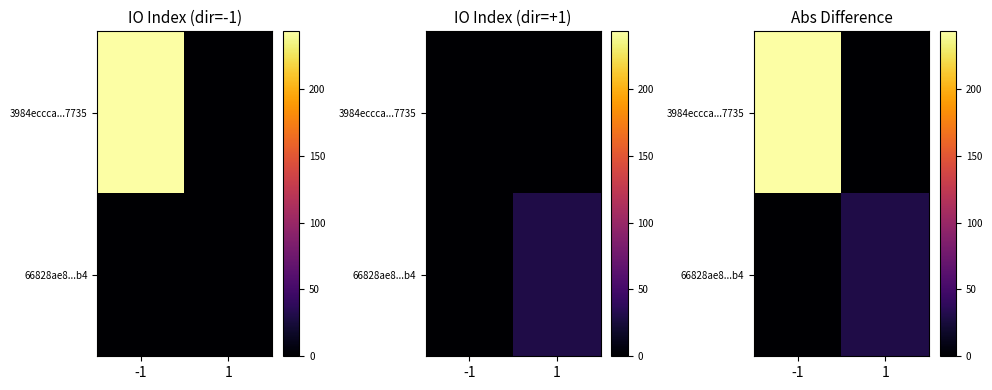

Which series has the largest range (max minus min)?

3984eccca...7735